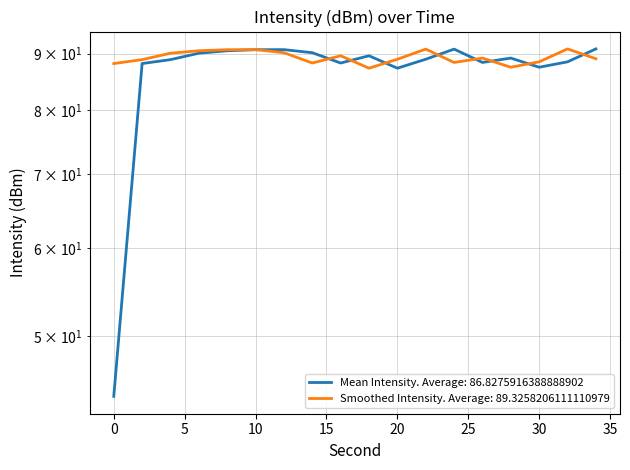

At which label does Smoothed Intensity (dBm) first exceed 89?

4